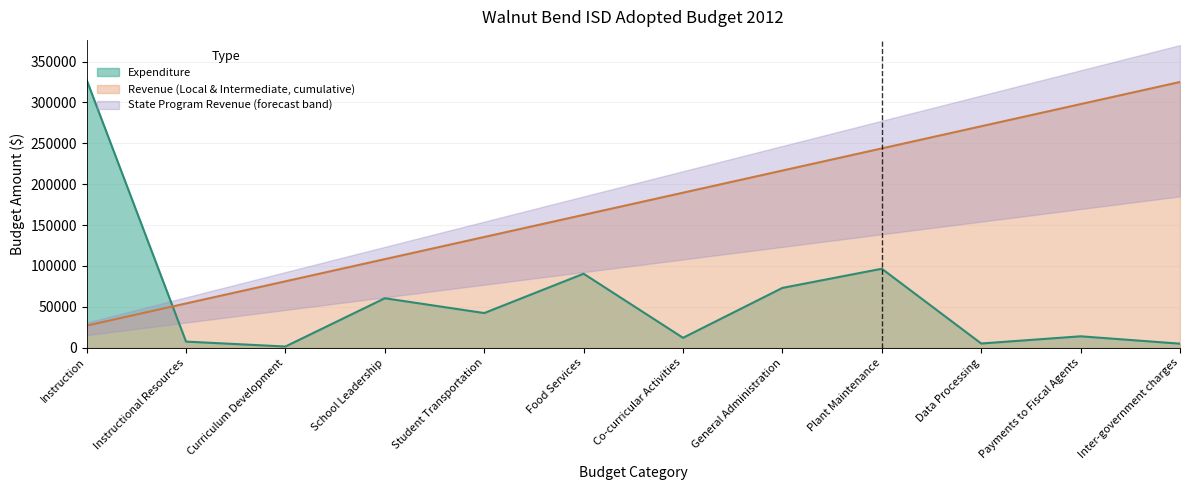

The value at Inter-government charges is 5000. True or false?

True